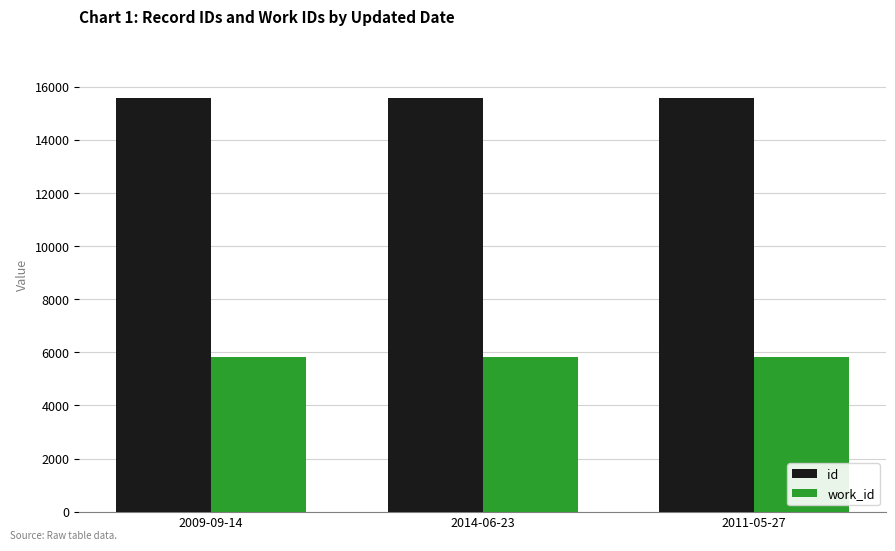

Are the bars grouped side by side (vs. stacked)?

Yes